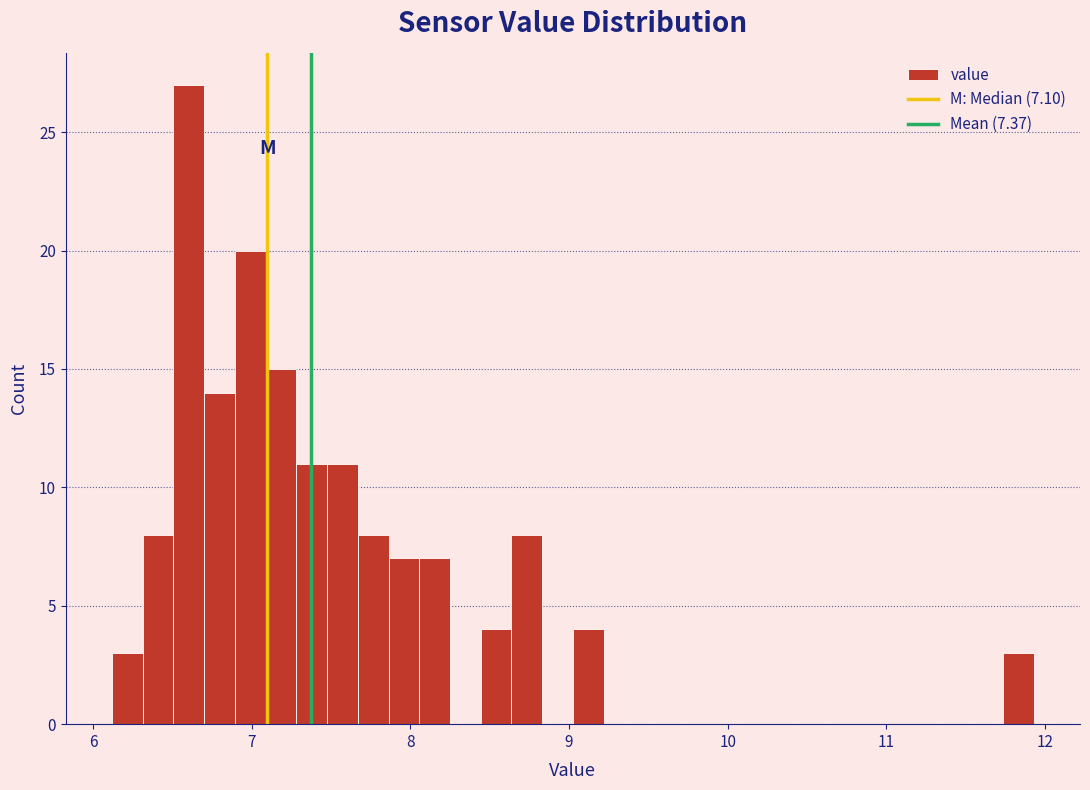

Read against the x-axis, roughly where is the centre of the tallest bar?

6.6